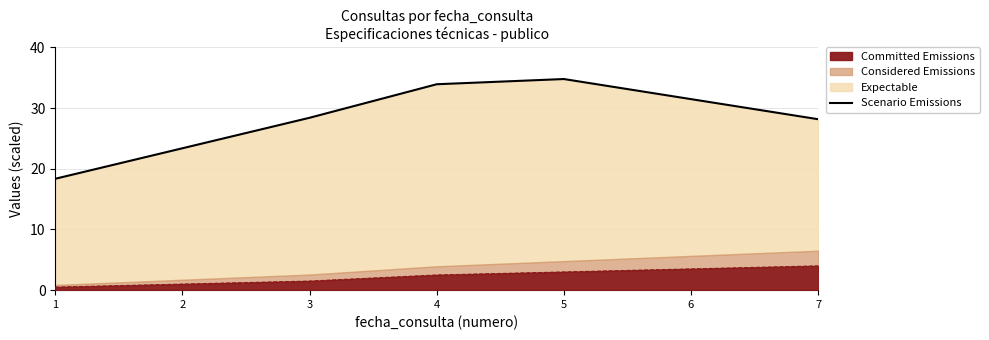

How many data points are less than 28?

2